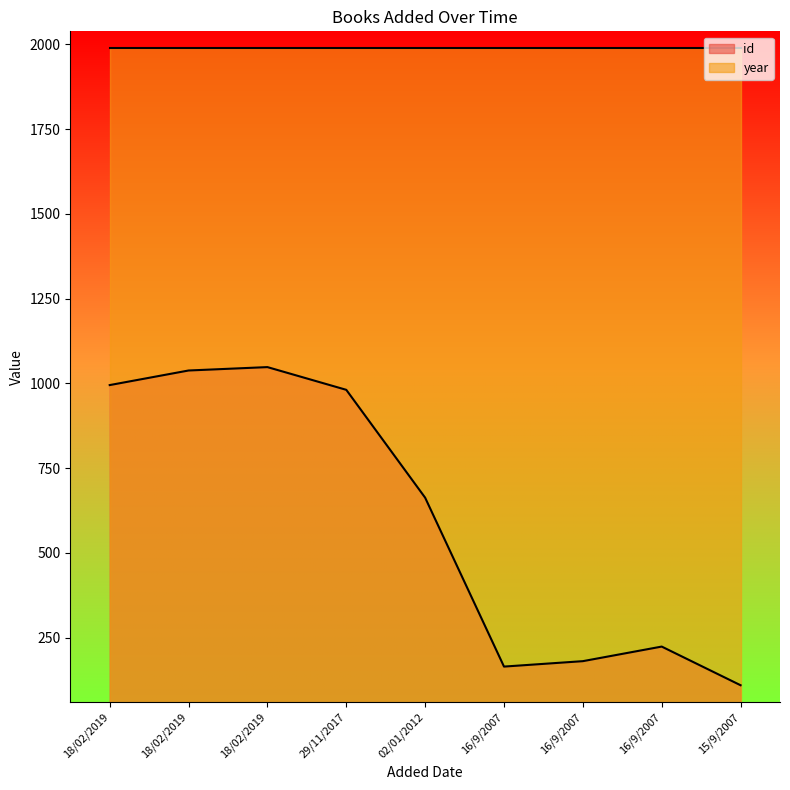

Approximately how many times larger is the value at 18/02/2019 compared to 02/01/2012?

1.6